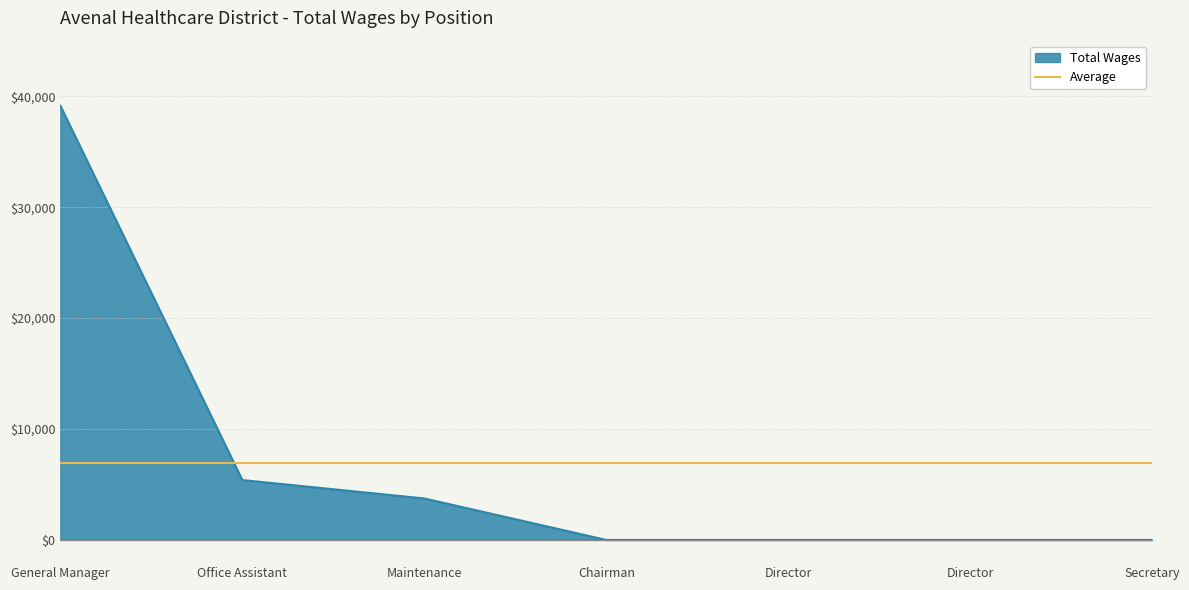

Between Office Assistant and Maintenance, which is larger?

Office Assistant